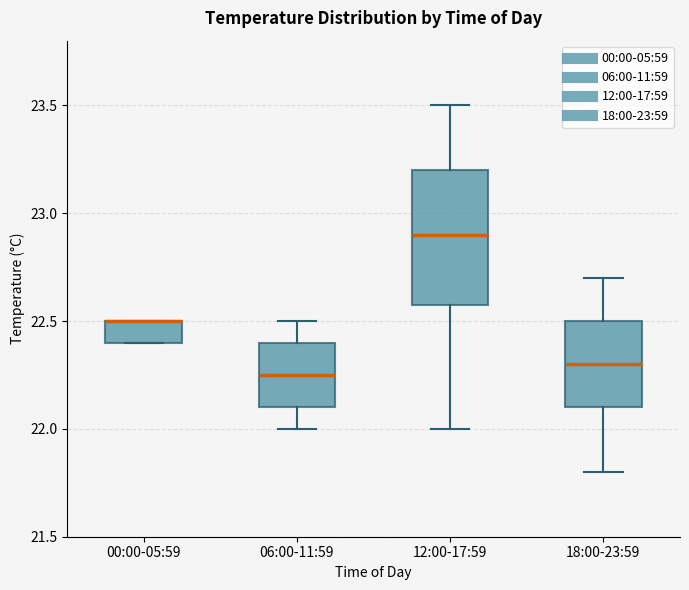

Comparing the boxes themselves (not the whiskers), which one is the tallest?

12:00-17:59